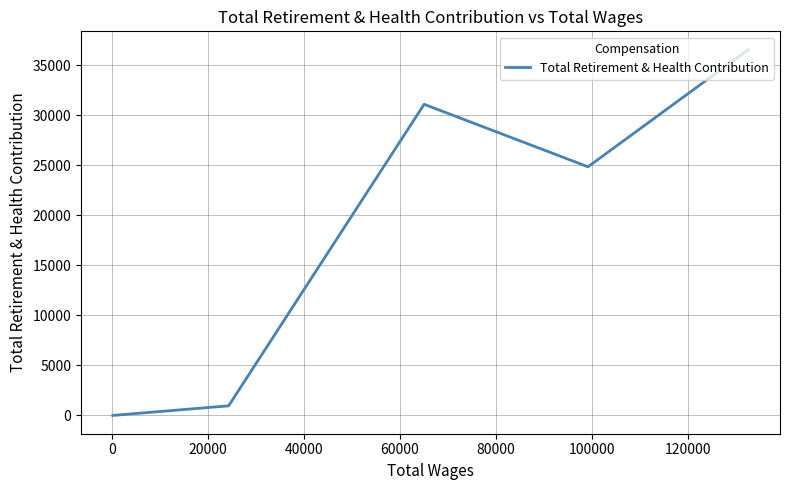

What is the average value?

18688